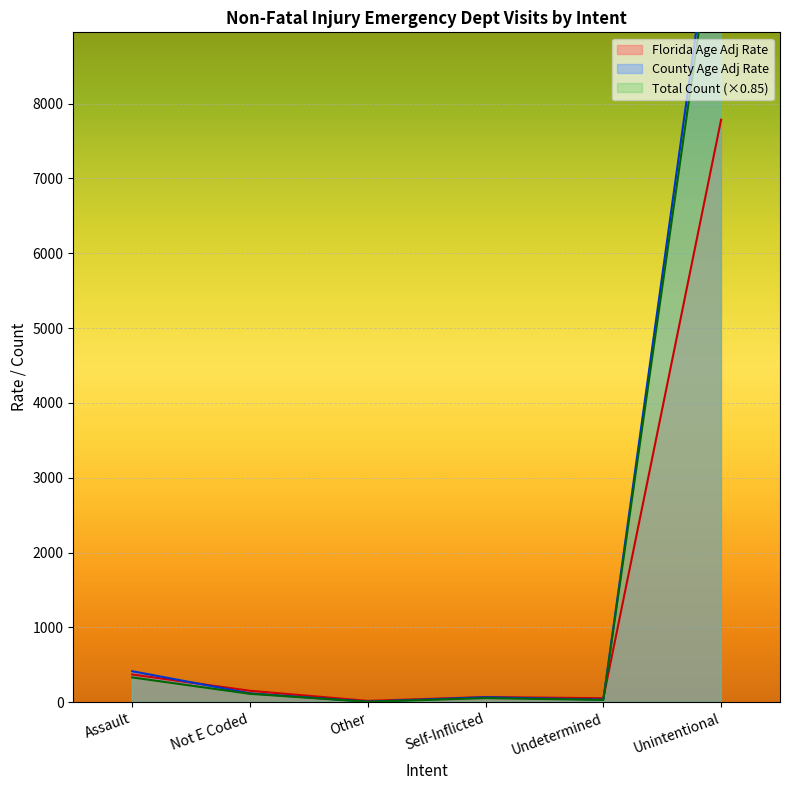

At which category does Florida Age Adj Rate reach its first local peak?

Self-Inflicted